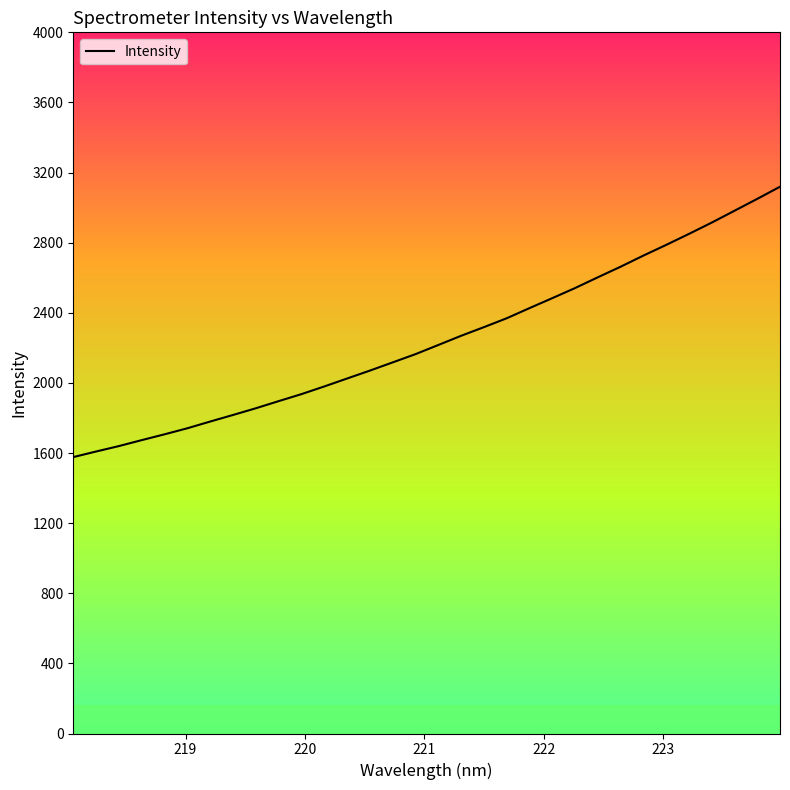

What is the difference between the second highest and second lowest values?

1441.2